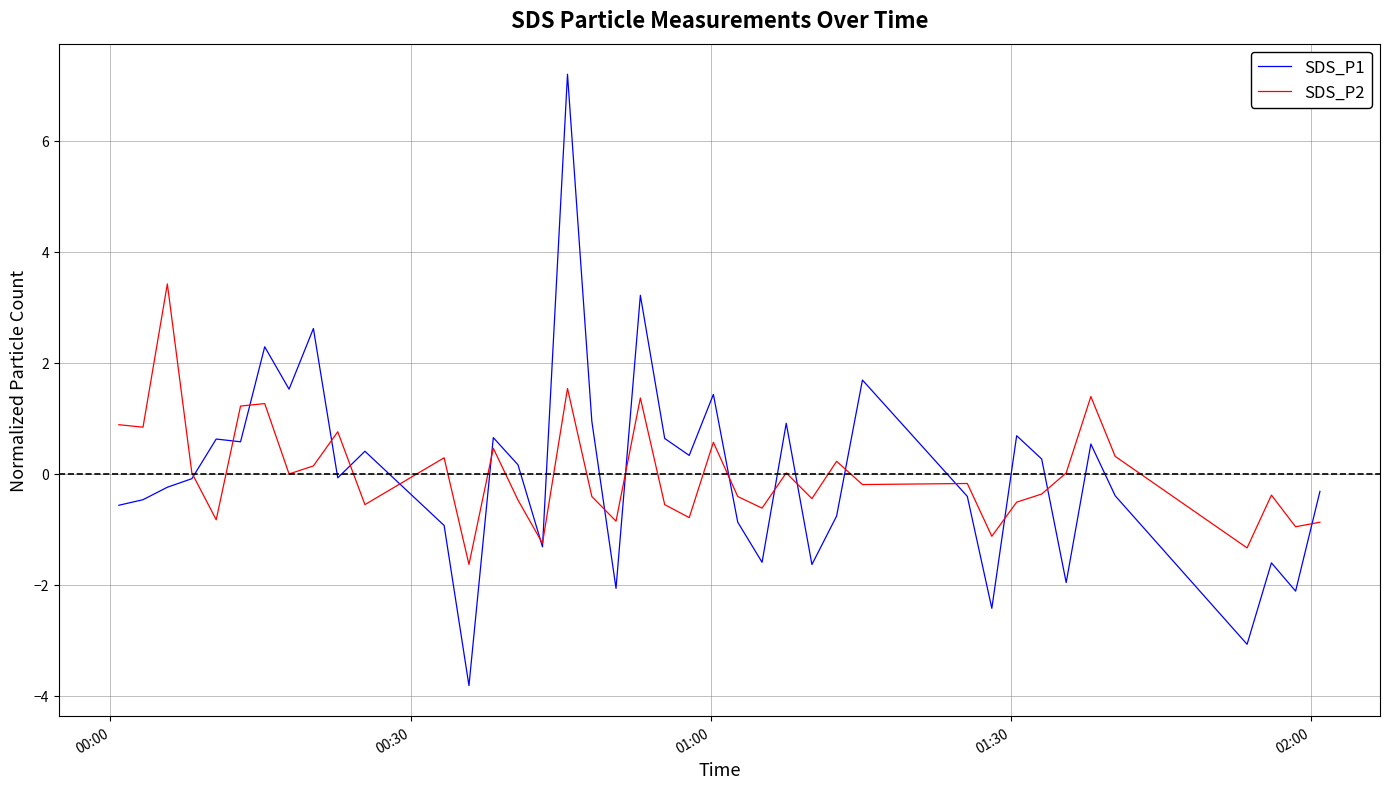

What is the smallest value displayed?

-3.8